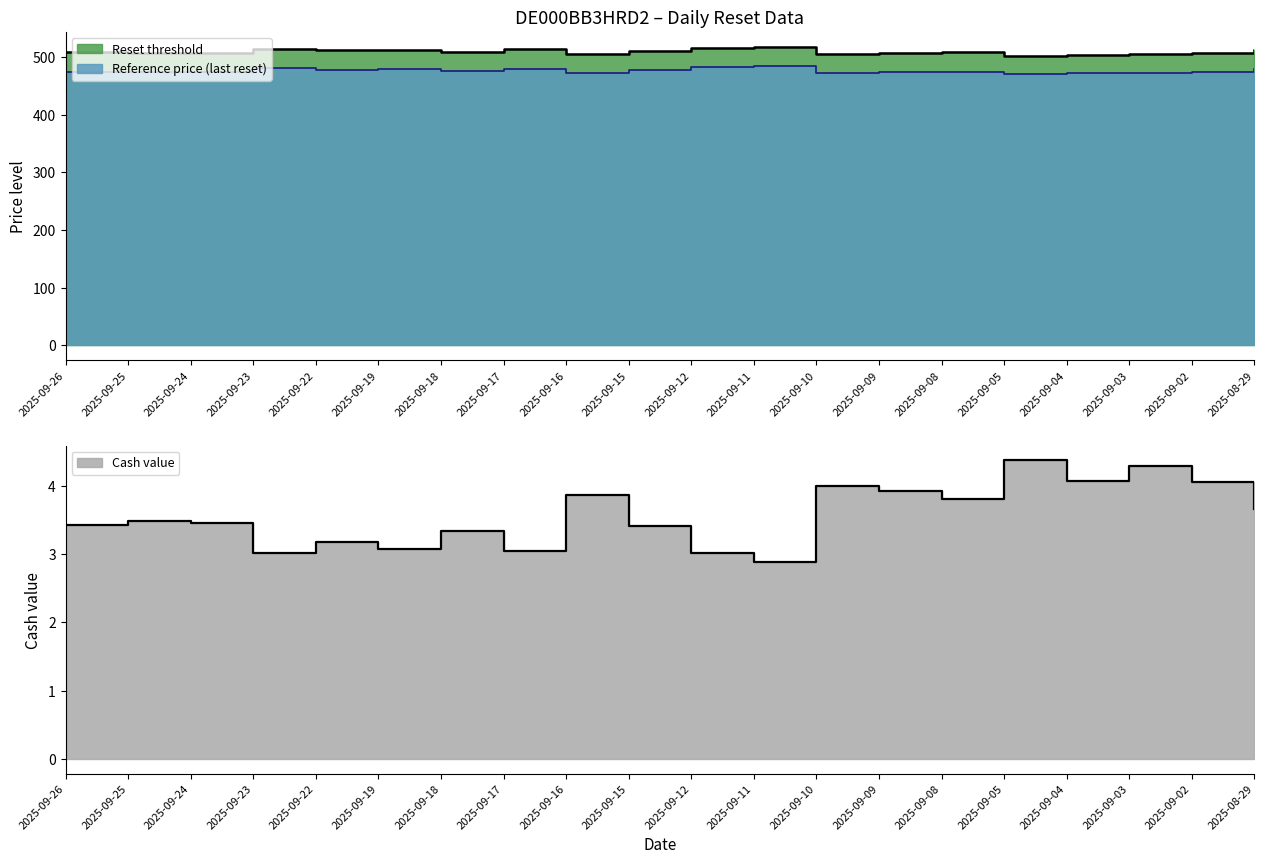

Reading left to right, what are all the values shown in this chart?

Reset threshold: 2025-09-26=507.6	2025-09-25=506.9	2025-09-24=507.3	2025-09-23=513.5	2025-09-22=511.2	2025-09-19=512.5	2025-09-18=509.3	2025-09-17=513.5	2025-09-16=504.5	2025-09-15=510.1	2025-09-12=515.8	2025-09-11=517.4	2025-09-10=505.8	2025-09-09=506.6	2025-09-08=507.9	2025-09-05=502.4	2025-09-04=504.0	2025-09-03=504.8	2025-09-02=507.3	2025-08-29=511.8
Reference price (last reset): 2025-09-26=474.4	2025-09-25=473.8	2025-09-24=474.1	2025-09-23=479.9	2025-09-22=477.8	2025-09-19=479.0	2025-09-18=476.0	2025-09-17=479.9	2025-09-16=471.5	2025-09-15=476.7	2025-09-12=482.0	2025-09-11=483.6	2025-09-10=472.7	2025-09-09=473.4	2025-09-08=474.6	2025-09-05=469.5	2025-09-04=472.4	2025-09-03=471.8	2025-09-02=474.1	2025-08-29=478.3
Cash value: 2025-09-26=3.4	2025-09-25=3.5	2025-09-24=3.5	2025-09-23=3.0	2025-09-22=3.2	2025-09-19=3.1	2025-09-18=3.3	2025-09-17=3.0	2025-09-16=3.9	2025-09-15=3.4	2025-09-12=3.0	2025-09-11=2.9	2025-09-10=4.0	2025-09-09=3.9	2025-09-08=3.8	2025-09-05=4.4	2025-09-04=4.1	2025-09-03=4.3	2025-09-02=4.0	2025-08-29=3.7